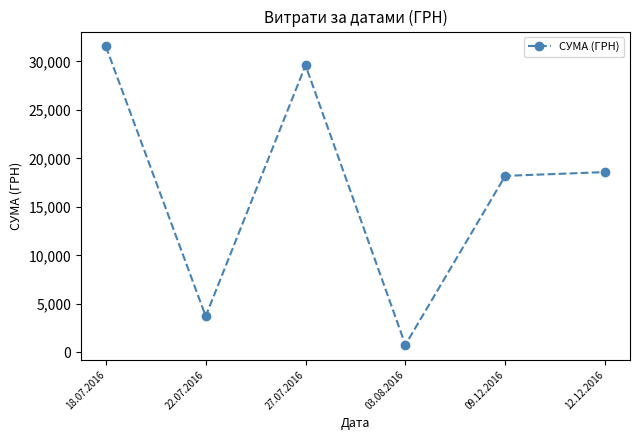

What is the difference between the maximum and second lowest values?

27824.5